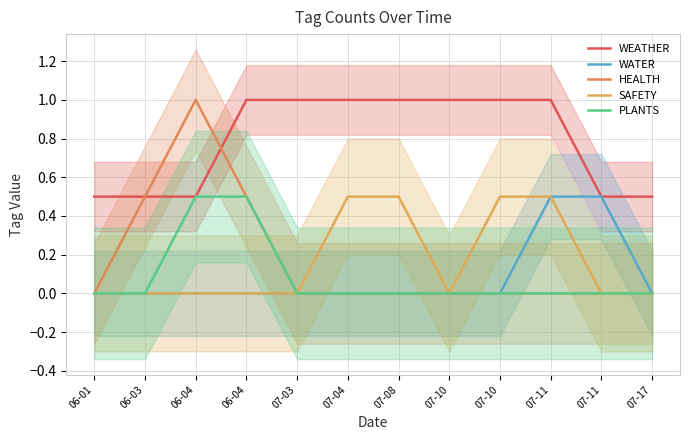

What is the label of the 5th point from the right?

07-10